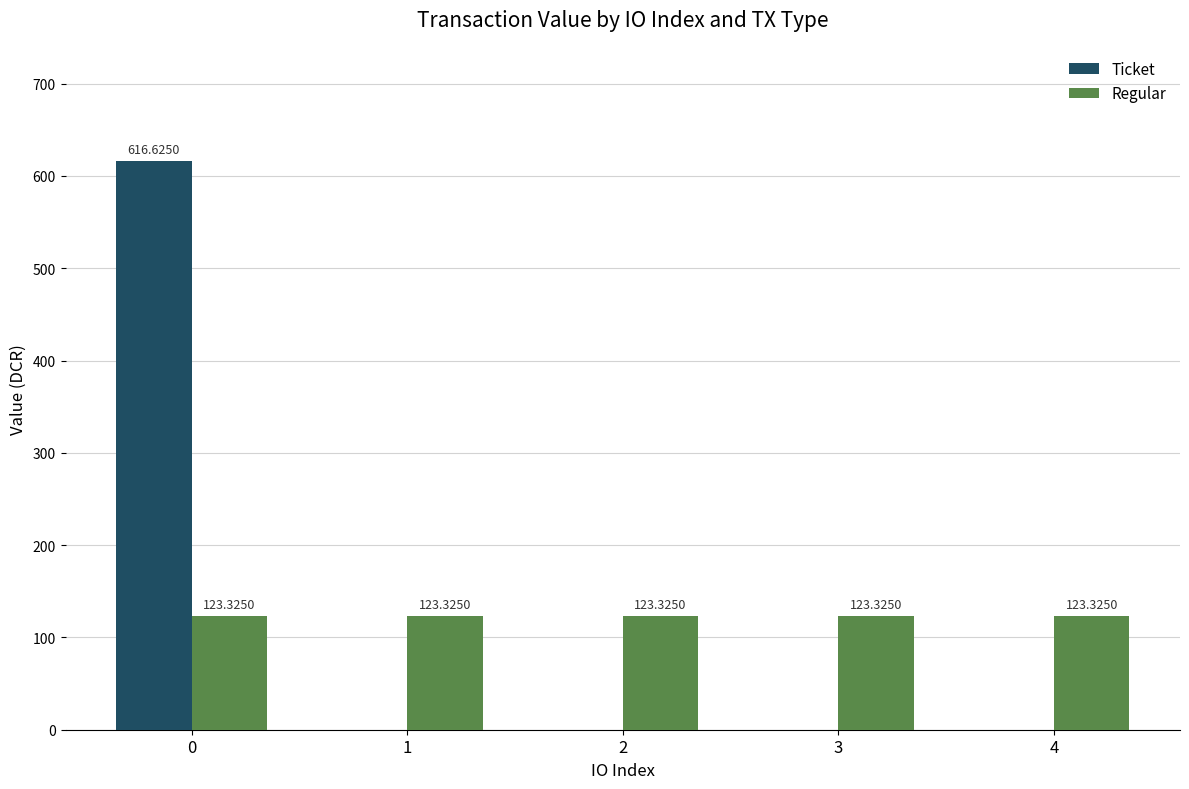

How many values in the Ticket series exceed 0?

1